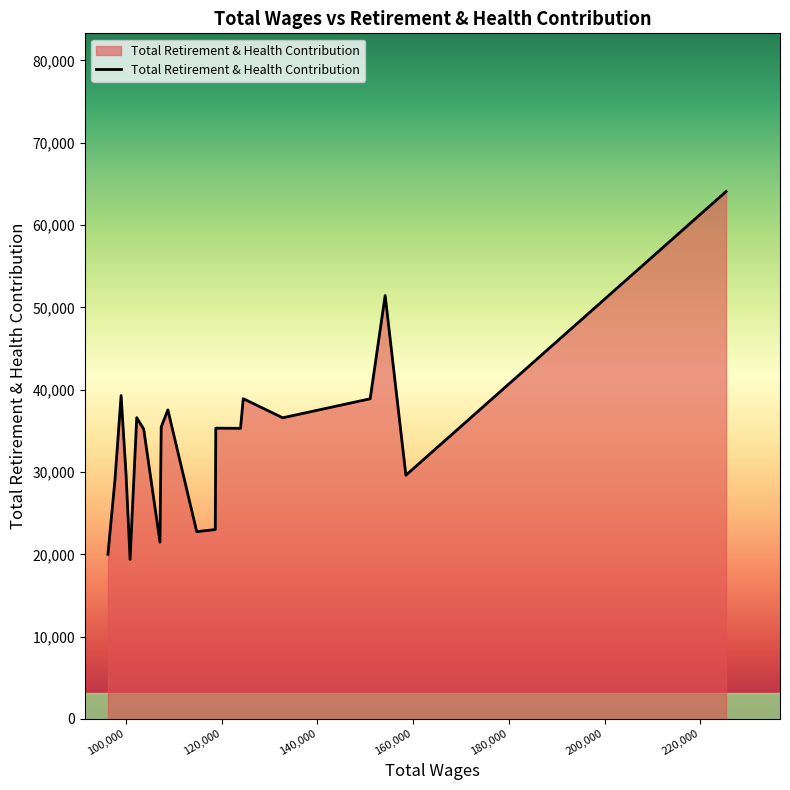

What is the greatest value displayed?

64073